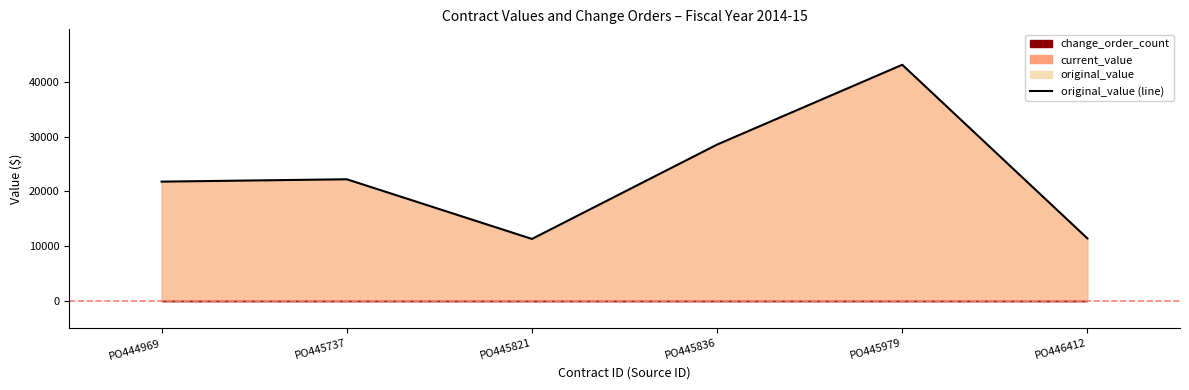

What is the total value across all series at PO445979?

86181.2